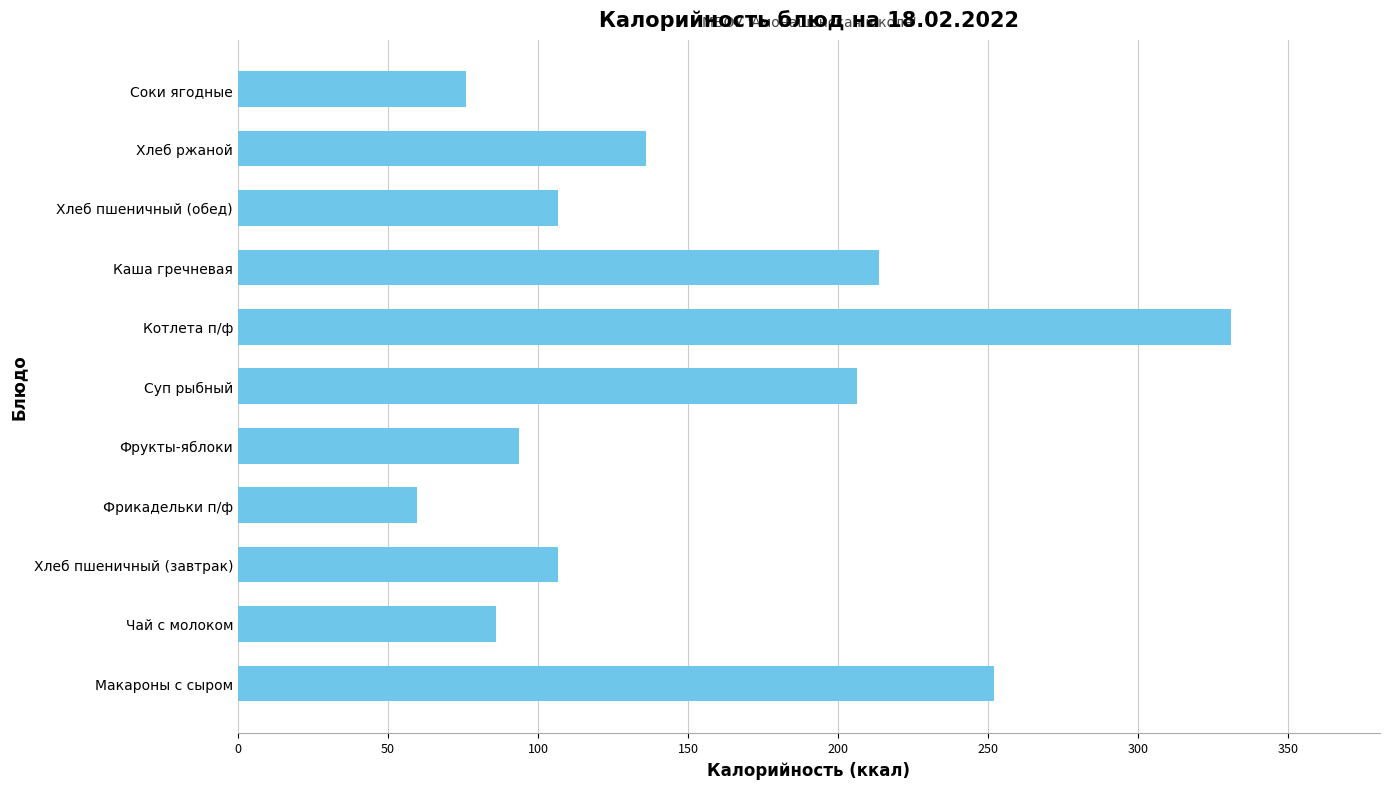

What is the difference between the maximum and second lowest values?

255.0